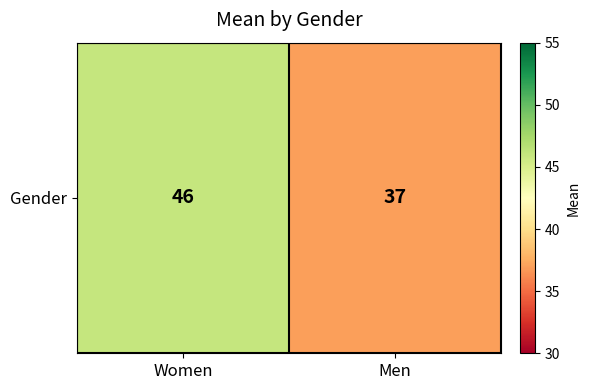

At which label is the value closest to 41?

Men